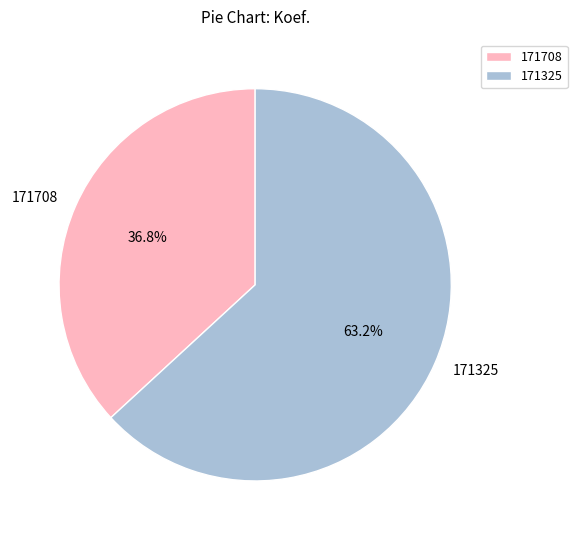

How many slices are in this pie chart?

2